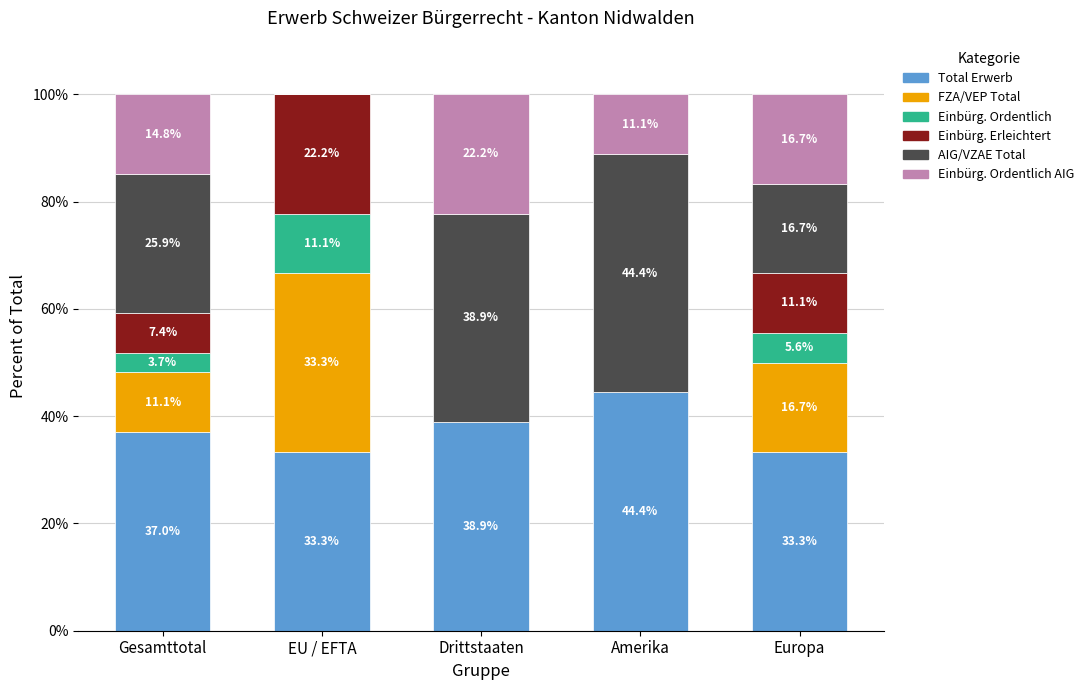

What is the maximum value for Total Erwerb?

44.4